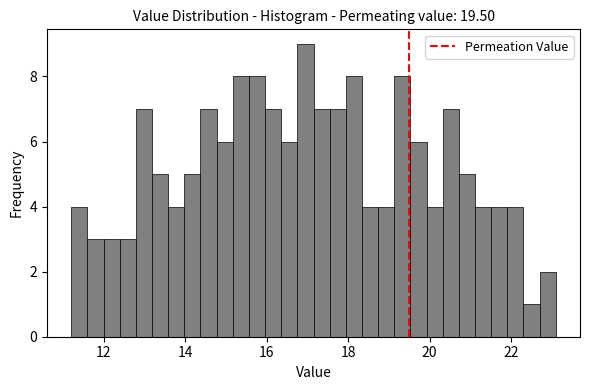

Read against the x-axis, roughly where is the centre of the tallest bar?

17.0